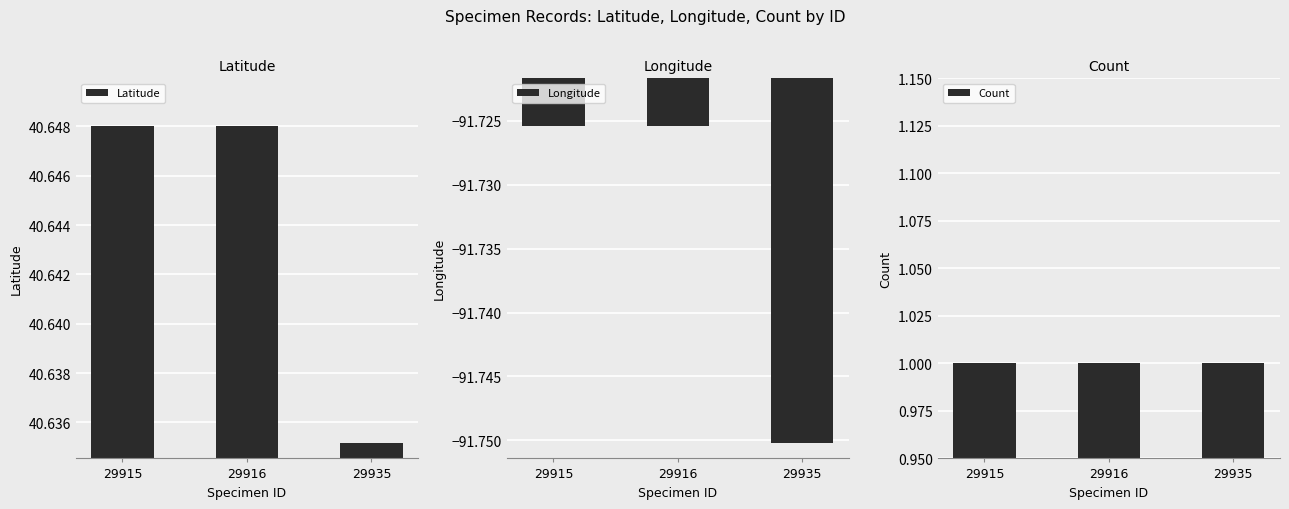

At which category does the chart reach its peak across all series?

29915